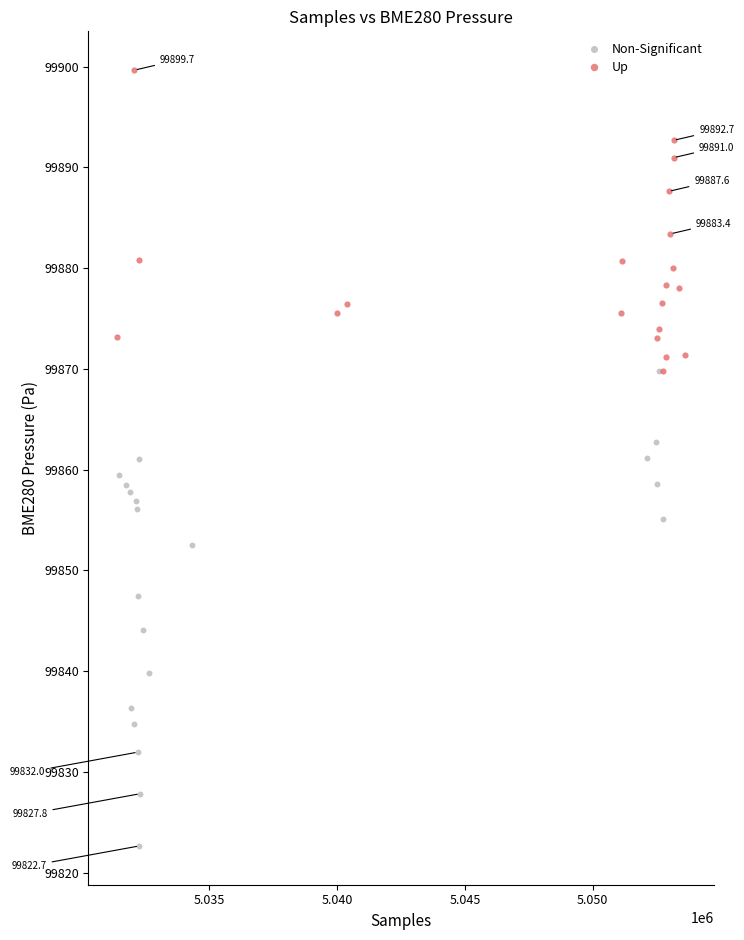

Which series reaches the maximum Y coordinate?

Up